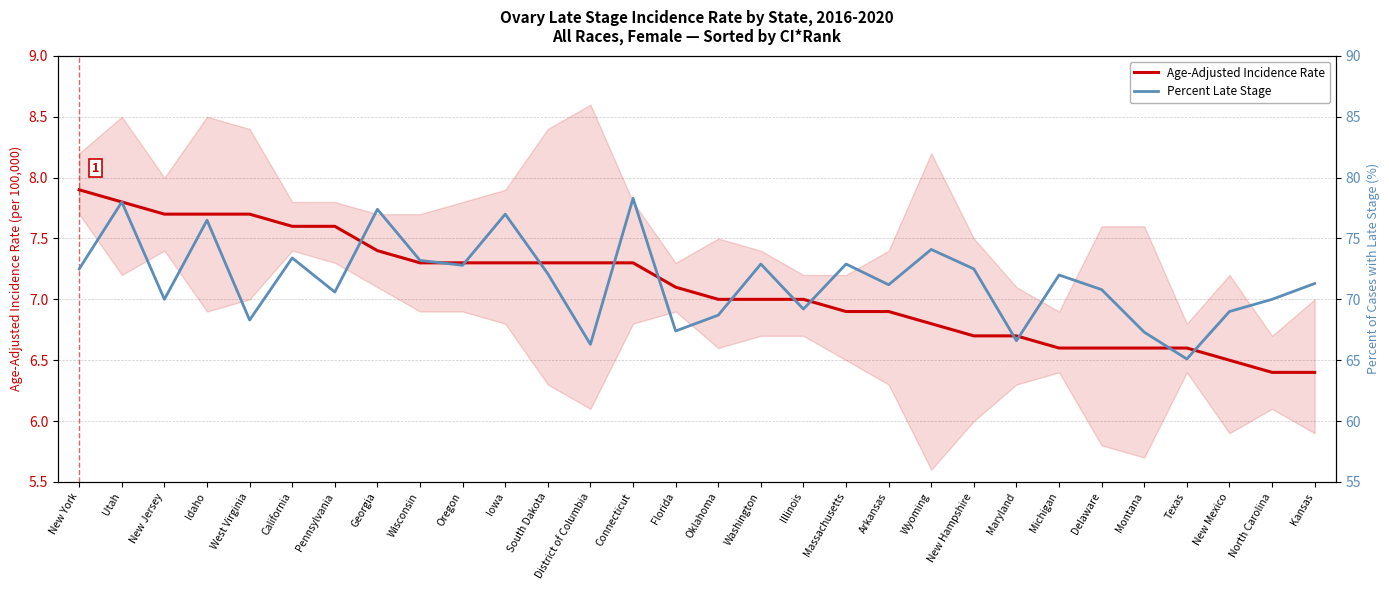

At which label is Age-Adjusted Incidence Rate closest to 7?

Oklahoma